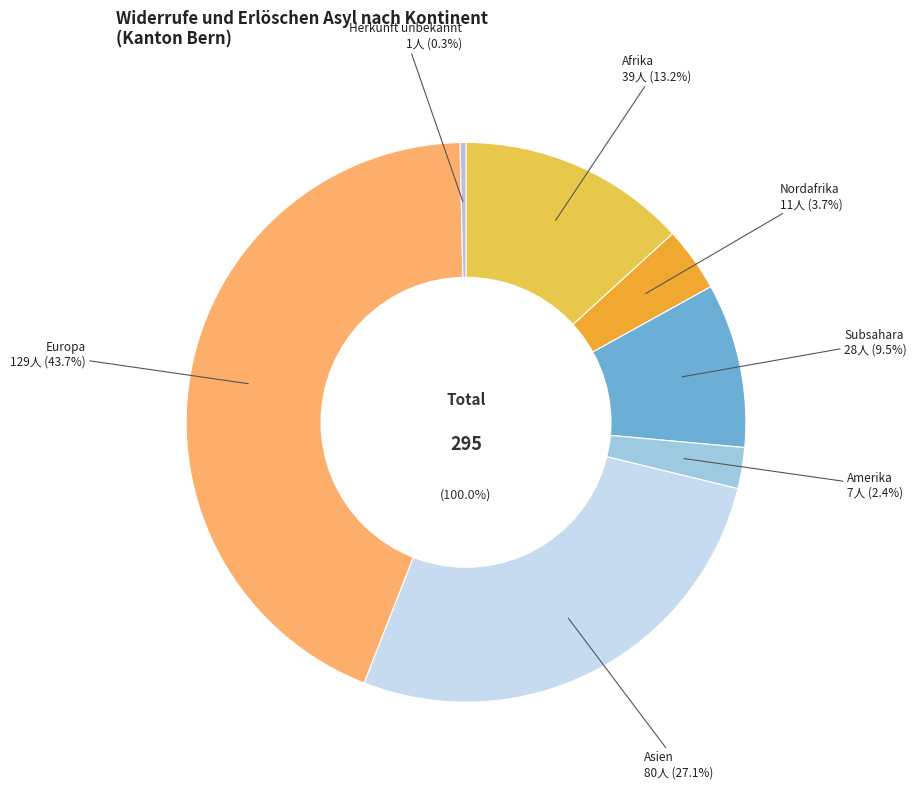

Which has a higher value, Afrika or Herkunft unbekannt?

Afrika